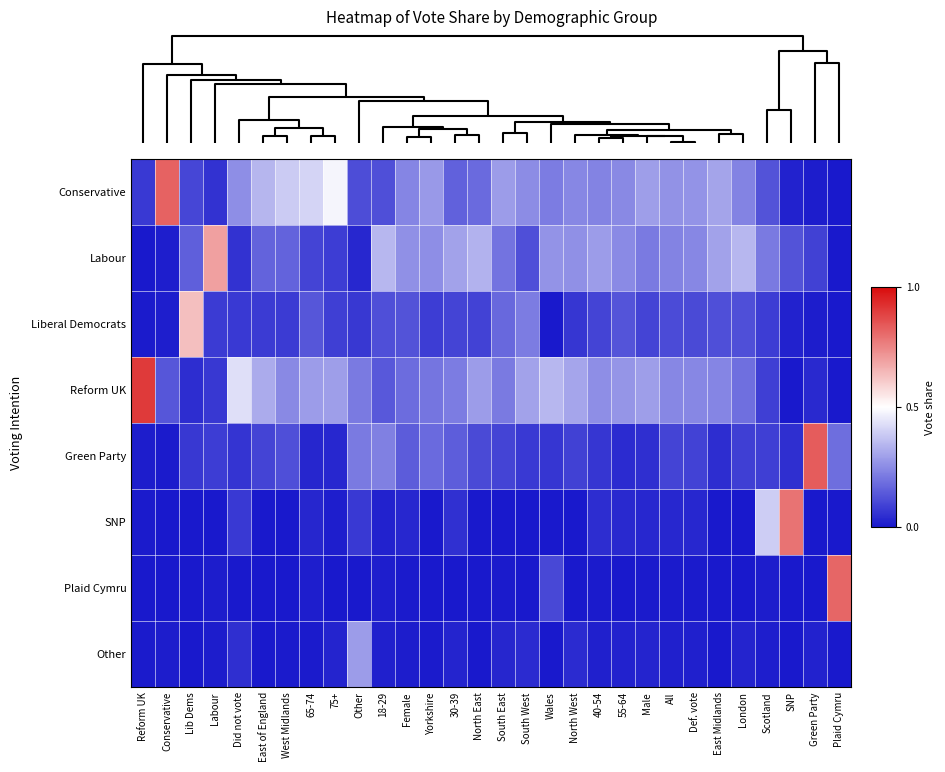

Reading left to right, what are all the values shown in this chart?

Conservative: Reform UK=0.1	Conservative=0.8	Lib Dems=0.1	Labour=0.1	Did not vote=0.3	East of England=0.3	West Midlands=0.4	65-74=0.4	75+=0.5	Other=0.1	18-29=0.1	Female=0.2	Yorkshire=0.3	30-39=0.2	North East=0.2	South East=0.3	South West=0.3	Wales=0.2	North West=0.2	40-54=0.2	55-64=0.2	Male=0.3	All=0.3	Def. vote=0.3	East Midlands=0.3	London=0.2	Scotland=0.1	SNP=0.0	Green Party=0.0	Plaid Cymru=0.0
Labour: Reform UK=0.0	Conservative=0.0	Lib Dems=0.2	Labour=0.7	Did not vote=0.1	East of England=0.2	West Midlands=0.2	65-74=0.1	75+=0.1	Other=0.0	18-29=0.3	Female=0.3	Yorkshire=0.3	30-39=0.3	North East=0.3	South East=0.2	South West=0.1	Wales=0.3	North West=0.3	40-54=0.3	55-64=0.2	Male=0.2	All=0.2	Def. vote=0.2	East Midlands=0.3	London=0.3	Scotland=0.2	SNP=0.1	Green Party=0.1	Plaid Cymru=0.0
Liberal Democrats: Reform UK=0.0	Conservative=0.0	Lib Dems=0.6	Labour=0.1	Did not vote=0.1	East of England=0.1	West Midlands=0.1	65-74=0.1	75+=0.1	Other=0.1	18-29=0.1	Female=0.1	Yorkshire=0.1	30-39=0.1	North East=0.1	South East=0.2	South West=0.2	Wales=0.0	North West=0.1	40-54=0.1	55-64=0.1	Male=0.1	All=0.1	Def. vote=0.1	East Midlands=0.1	London=0.1	Scotland=0.1	SNP=0.0	Green Party=0.0	Plaid Cymru=0.0
Reform UK: Reform UK=0.9	Conservative=0.1	Lib Dems=0.0	Labour=0.1	Did not vote=0.4	East of England=0.3	West Midlands=0.2	65-74=0.3	75+=0.3	Other=0.2	18-29=0.1	Female=0.2	Yorkshire=0.2	30-39=0.2	North East=0.3	South East=0.2	South West=0.3	Wales=0.3	North West=0.3	40-54=0.3	55-64=0.3	Male=0.3	All=0.2	Def. vote=0.2	East Midlands=0.2	London=0.2	Scotland=0.1	SNP=0.0	Green Party=0.0	Plaid Cymru=0.0
Green Party: Reform UK=0.0	Conservative=0.0	Lib Dems=0.1	Labour=0.1	Did not vote=0.1	East of England=0.1	West Midlands=0.1	65-74=0.0	75+=0.0	Other=0.2	18-29=0.2	Female=0.1	Yorkshire=0.2	30-39=0.1	North East=0.1	South East=0.1	South West=0.1	Wales=0.1	North West=0.1	40-54=0.1	55-64=0.0	Male=0.0	All=0.1	Def. vote=0.1	East Midlands=0.0	London=0.1	Scotland=0.1	SNP=0.0	Green Party=0.8	Plaid Cymru=0.2
SNP: Reform UK=0.0	Conservative=0.0	Lib Dems=0.0	Labour=0.0	Did not vote=0.1	East of England=0.0	West Midlands=0.0	65-74=0.0	75+=0.0	Other=0.1	18-29=0.0	Female=0.0	Yorkshire=0.0	30-39=0.1	North East=0.0	South East=0.0	South West=0.0	Wales=0.0	North West=0.0	40-54=0.0	55-64=0.0	Male=0.0	All=0.0	Def. vote=0.0	East Midlands=0.0	London=0.0	Scotland=0.4	SNP=0.8	Green Party=0.0	Plaid Cymru=0.0
Plaid Cymru: Reform UK=0.0	Conservative=0.0	Lib Dems=0.0	Labour=0.0	Did not vote=0.0	East of England=0.0	West Midlands=0.0	65-74=0.0	75+=0.0	Other=0.0	18-29=0.0	Female=0.0	Yorkshire=0.0	30-39=0.0	North East=0.0	South East=0.0	South West=0.0	Wales=0.1	North West=0.0	40-54=0.0	55-64=0.0	Male=0.0	All=0.0	Def. vote=0.0	East Midlands=0.0	London=0.0	Scotland=0.0	SNP=0.0	Green Party=0.0	Plaid Cymru=0.8
Other: Reform UK=0.0	Conservative=0.0	Lib Dems=0.0	Labour=0.0	Did not vote=0.0	East of England=0.0	West Midlands=0.0	65-74=0.0	75+=0.0	Other=0.3	18-29=0.0	Female=0.0	Yorkshire=0.0	30-39=0.0	North East=0.0	South East=0.0	South West=0.0	Wales=0.0	North West=0.0	40-54=0.0	55-64=0.0	Male=0.0	All=0.0	Def. vote=0.0	East Midlands=0.0	London=0.0	Scotland=0.0	SNP=0.0	Green Party=0.0	Plaid Cymru=0.0